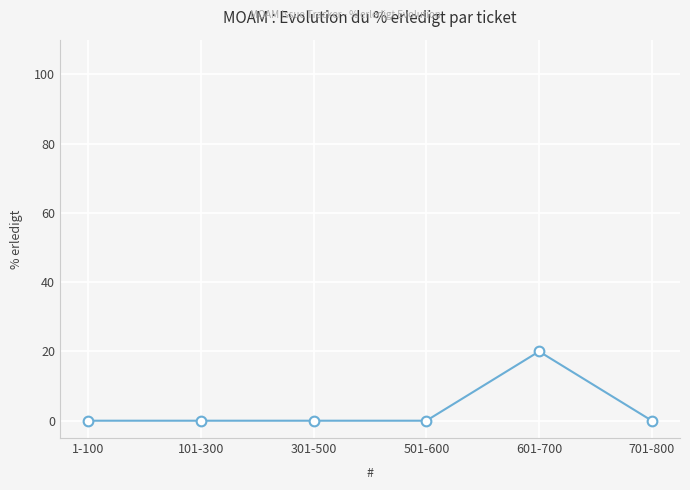

Reading right to left, extract all data points from this chart.

0	20	0	0	0	0